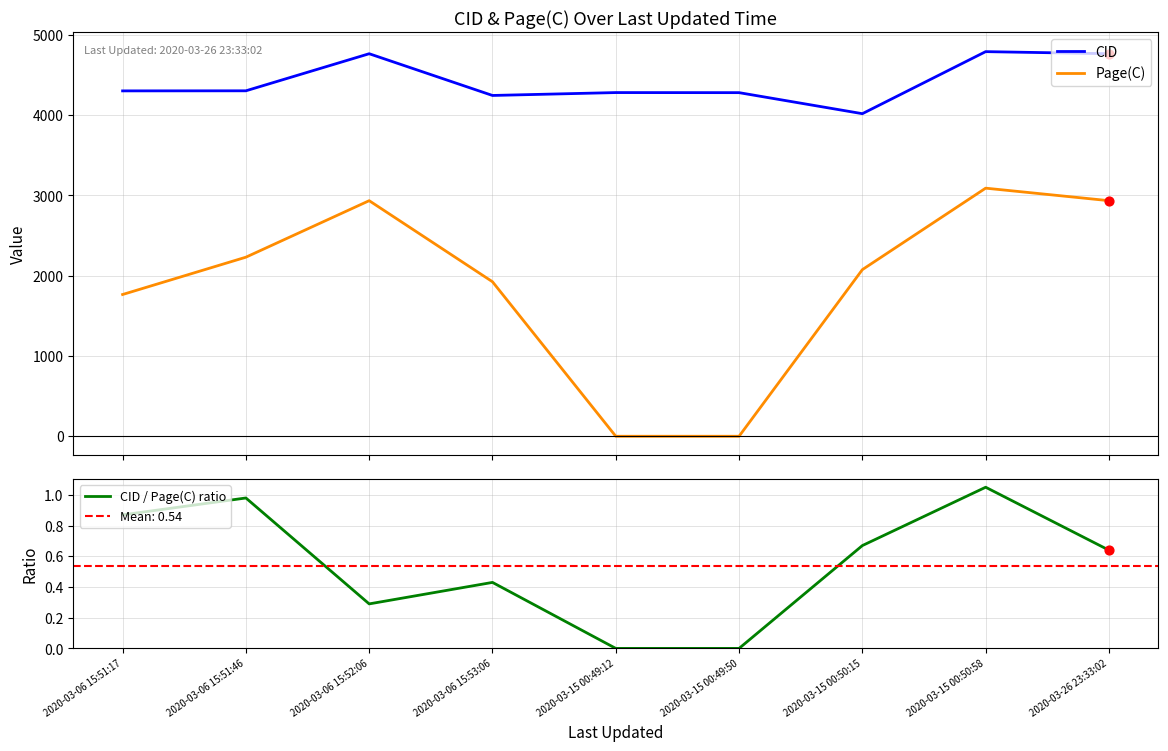

Which series reaches the maximum Y coordinate?

CID